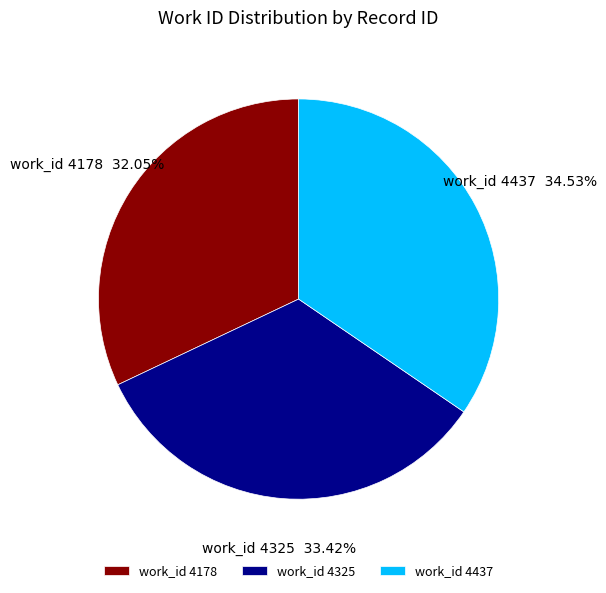

Do work_id 4178 and work_id 4437 together represent more than half of the pie?

Yes